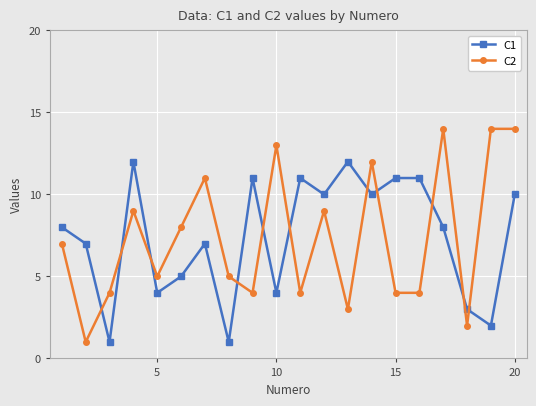

True or false: C1 has more than 0 points higher than both neighbors.

True